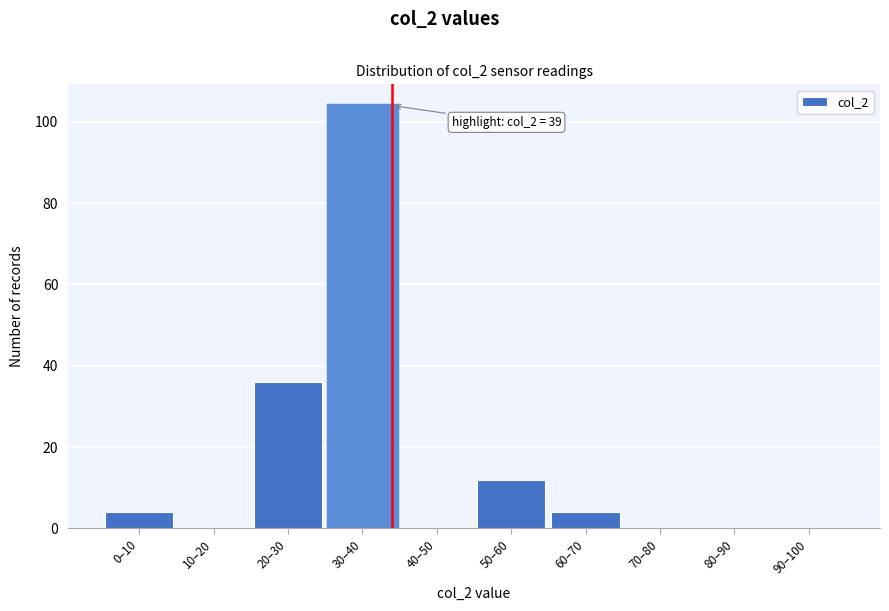

Reading left to right, what are all the values shown in this chart?

0–10=4	10–20=0	20–30=36	30–40=104	40–50=0	50–60=12	60–70=4	70–80=0	80–90=0	90–100=0